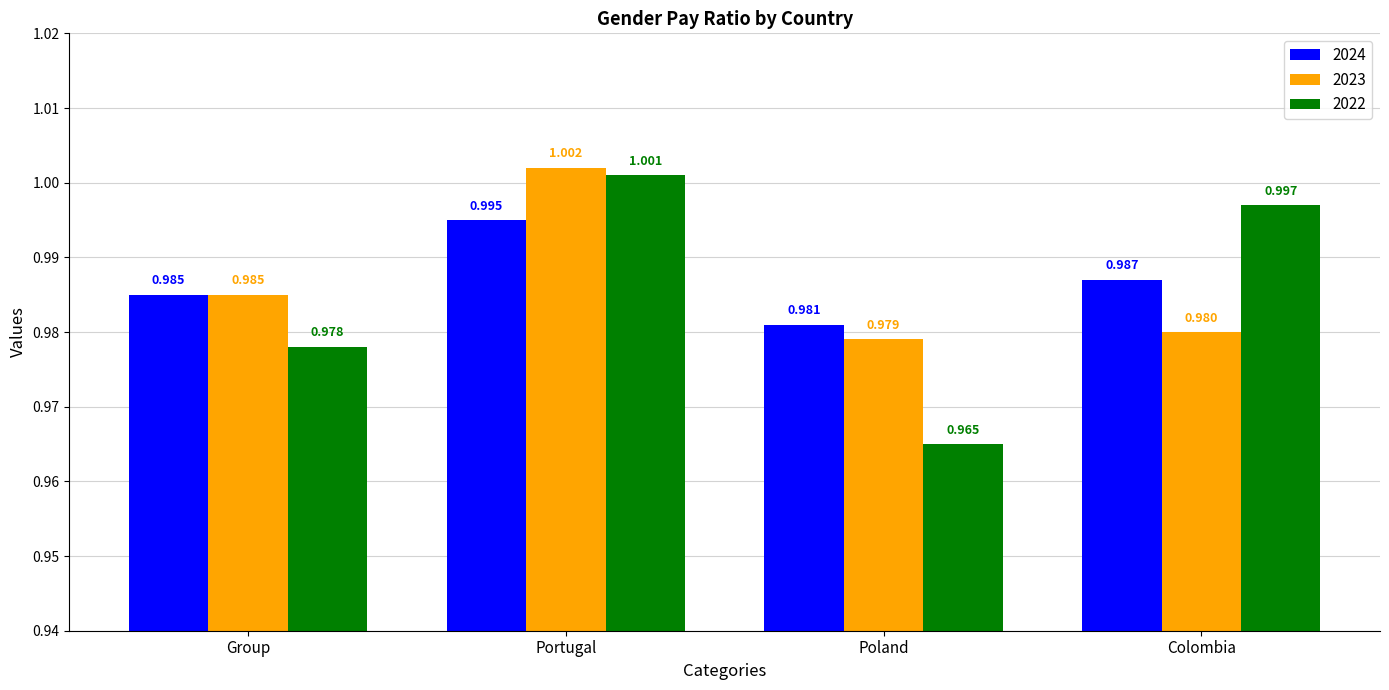

The 2023 series shows 1.0 at Group. True or false?

True